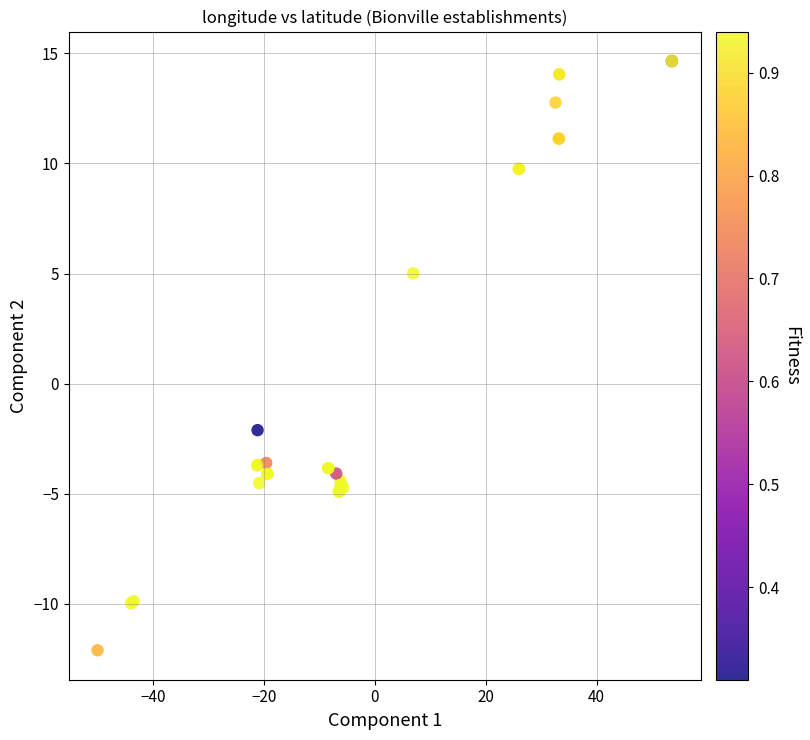

What Y value in the scatter plot is closest to 1?

-2.1